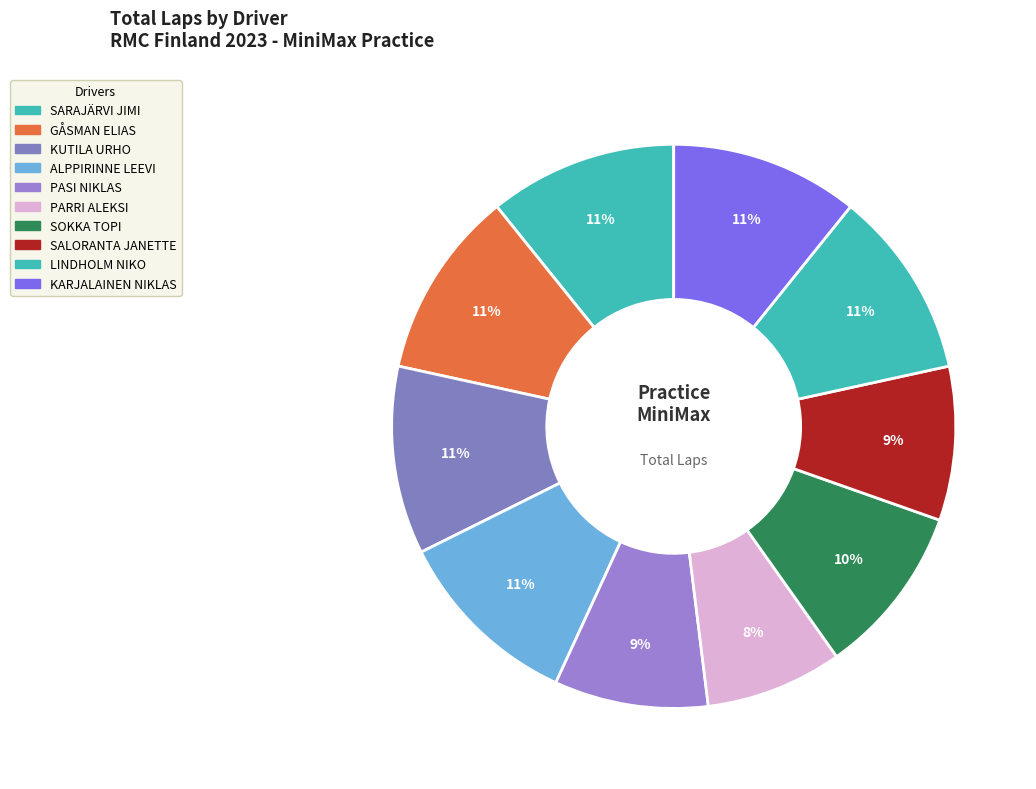

What is the change in value from ALPPIRINNE LEEVI to PASI NIKLAS?

-2